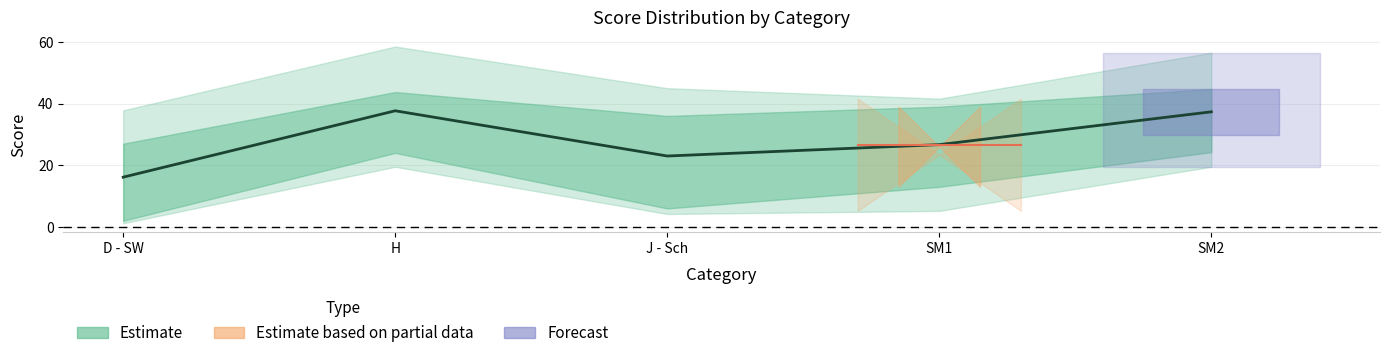

Rank the categories by value from highest to lowest.

H, SM2, SM1, J - Sch, D - SW